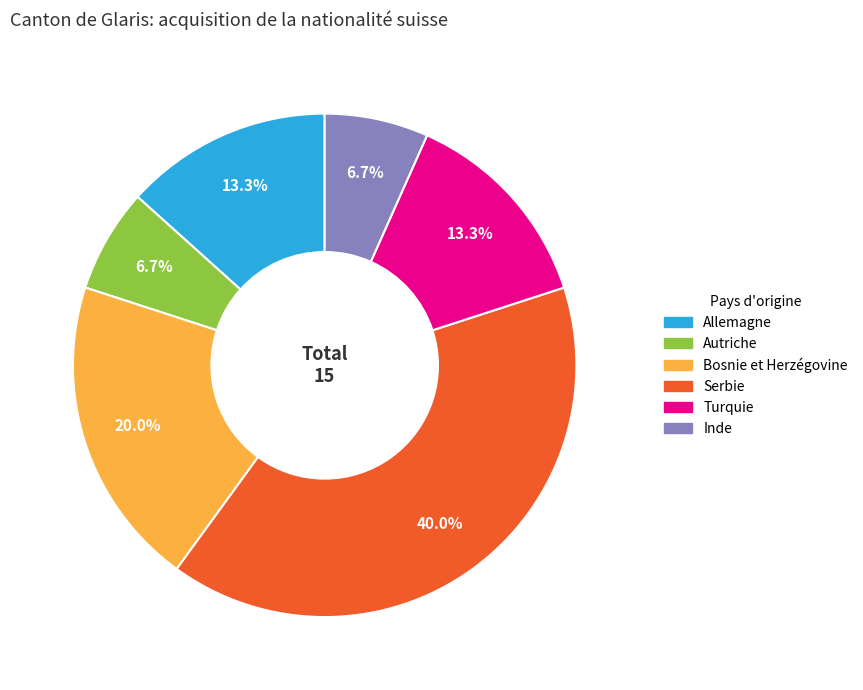

How much of the chart is everything except Bosnie et Herzégovine?

80.0%